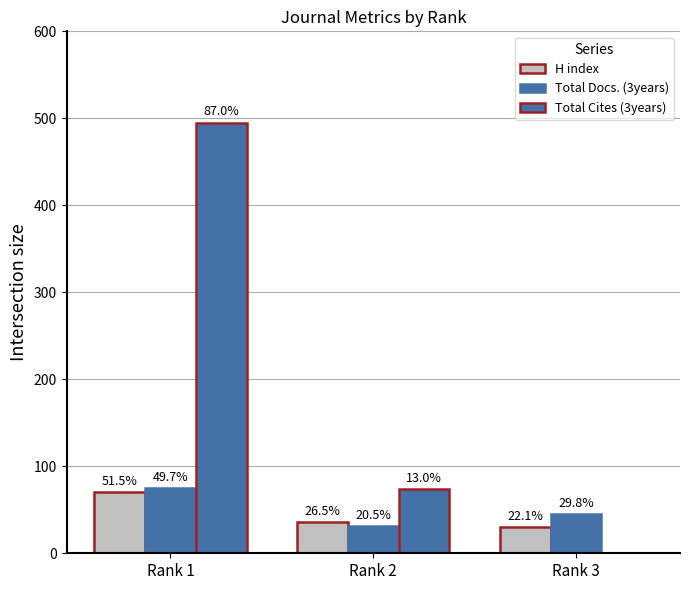

Does the chart contain stacked bars?

No